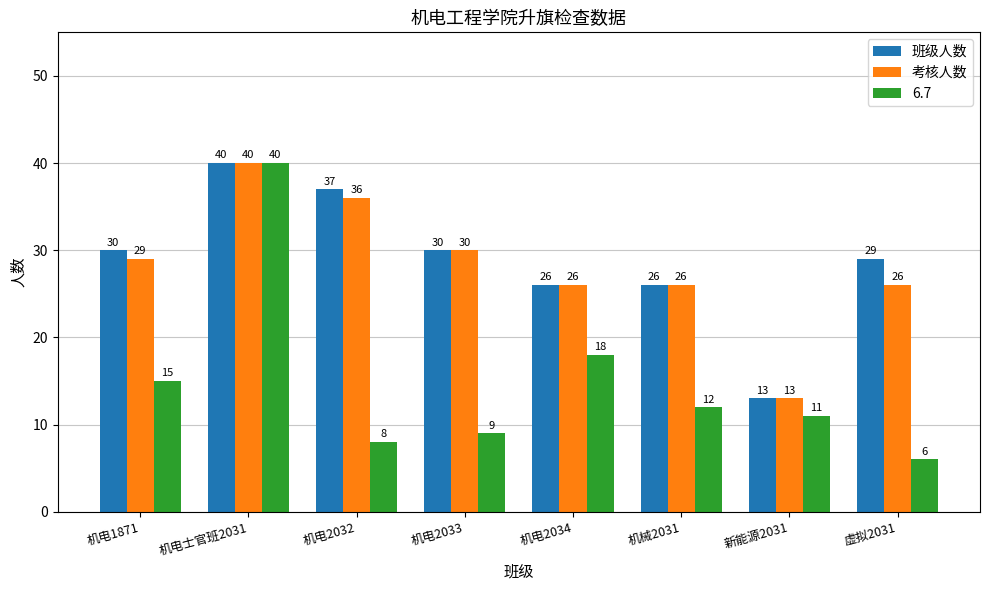

What is the highest value of the 考核人数 series?

40